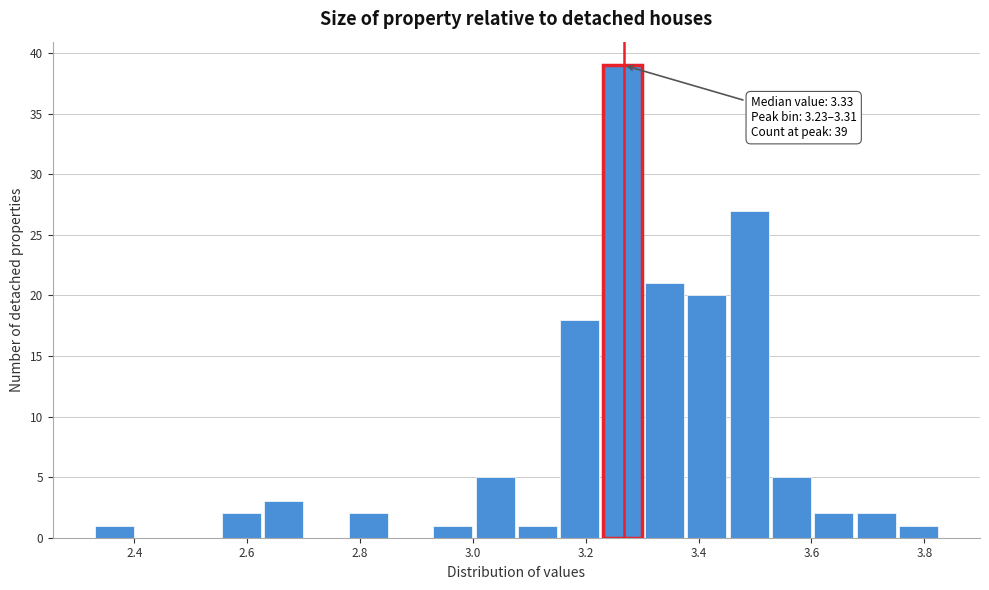

Around what value on the x-axis is the tallest bar? Give the approximate position of its centre, as read against the axis.

3.26